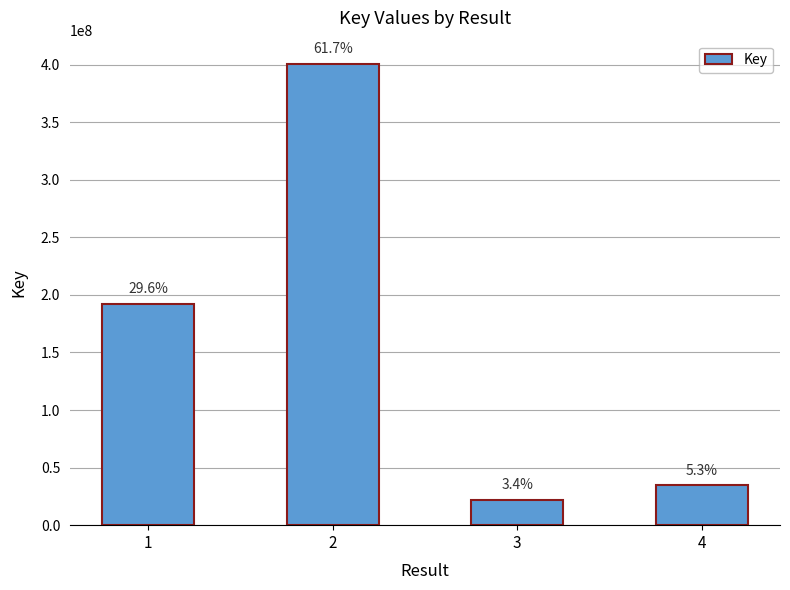

Does the chart contain any negative values?

No